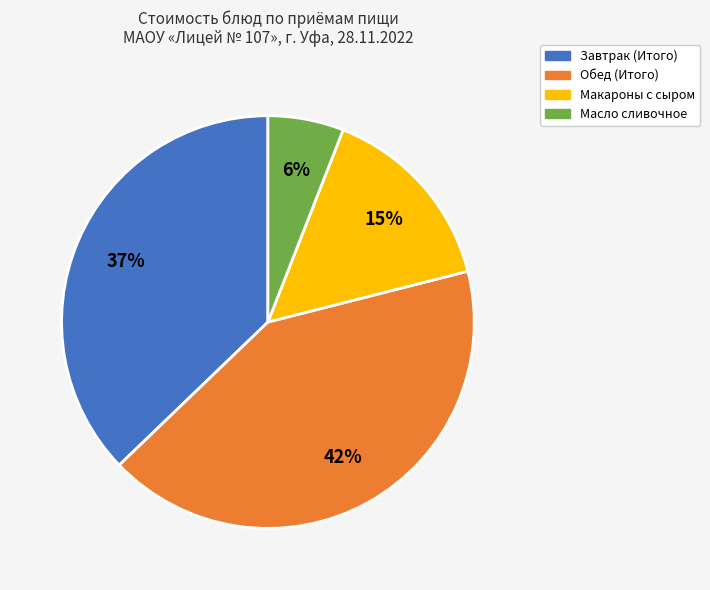

Is there a majority slice in this chart?

No